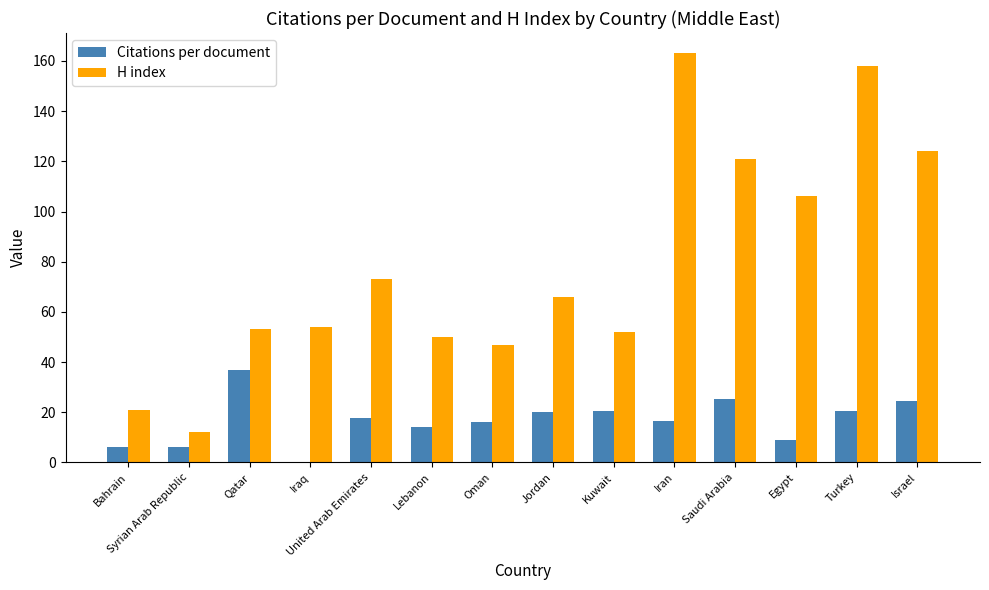

How many groups of bars are there?

14